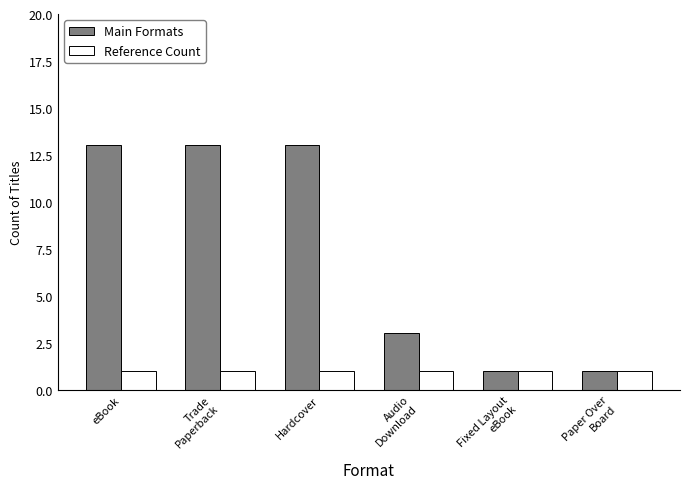

Does the chart contain any negative values?

No